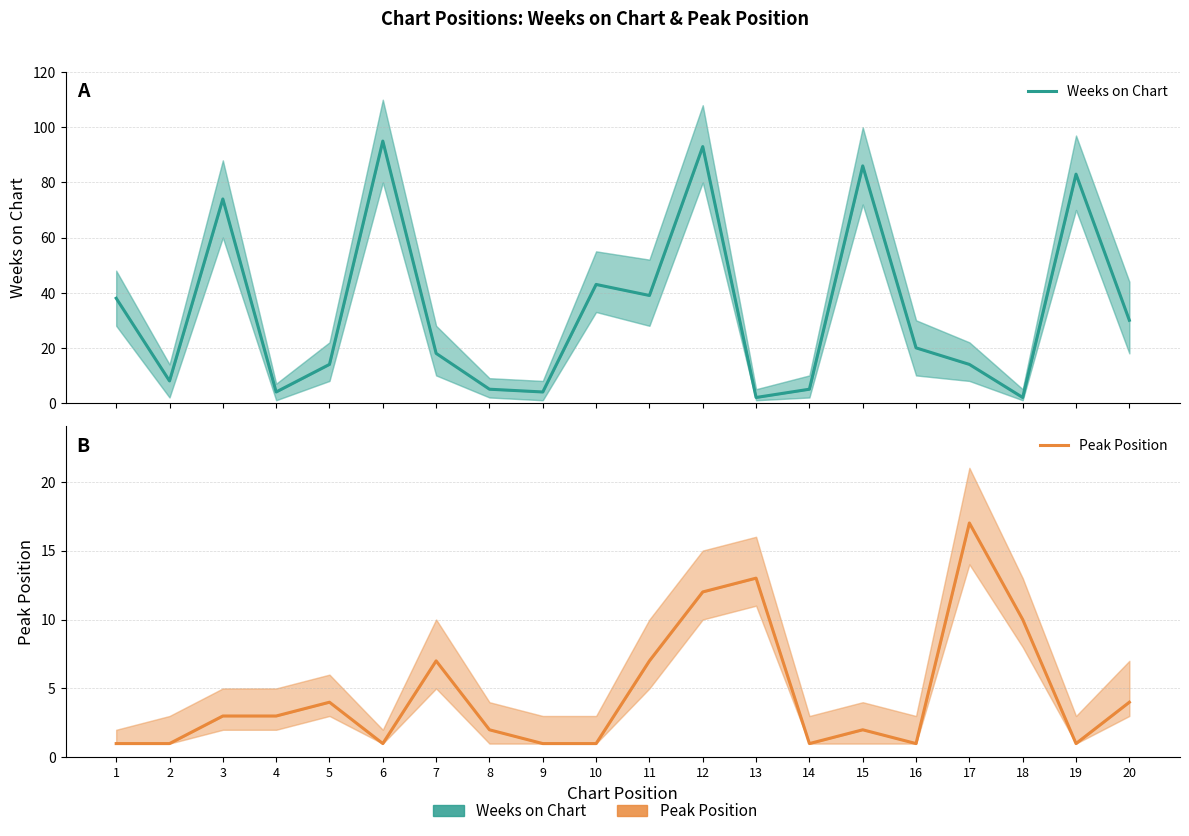

True or false: Weeks on Chart has more than 1 points higher than both neighbors.

True